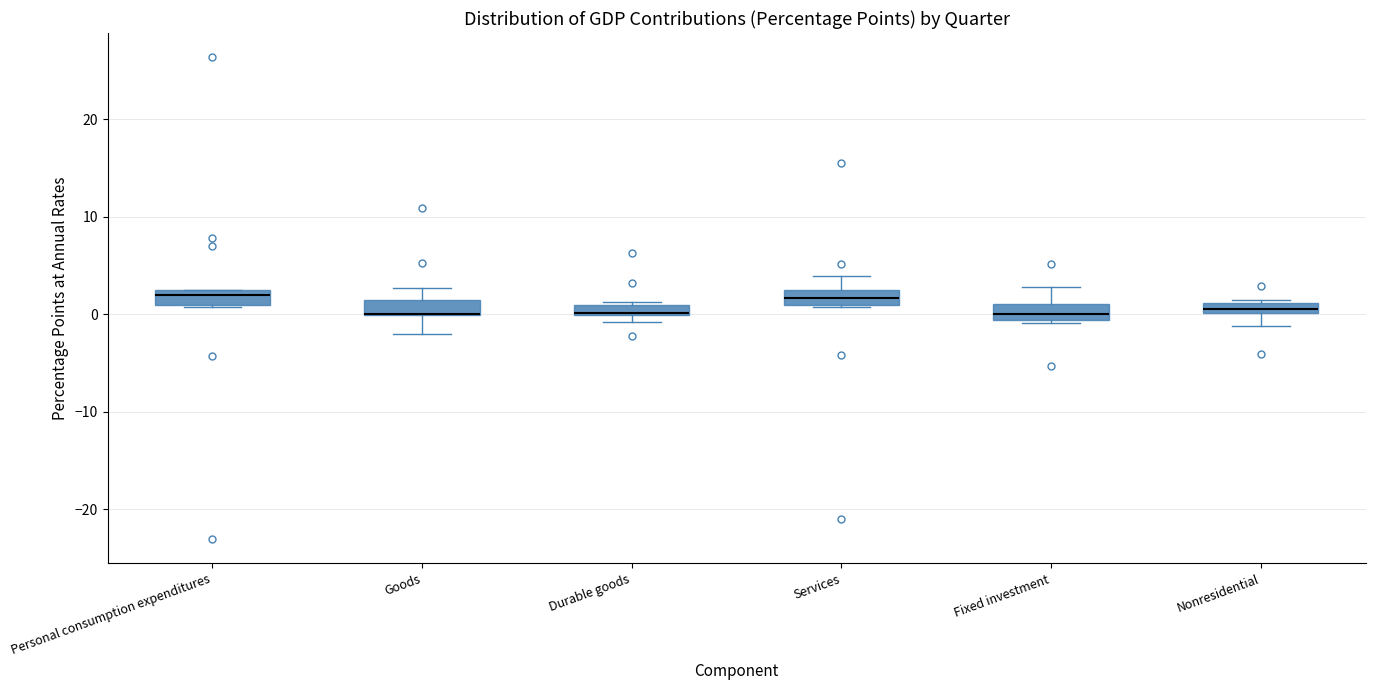

Where is the upper edge of the box for Nonresidential on the y-axis? The values are not printed on the chart, so give them approximately, as read against the axis.

1